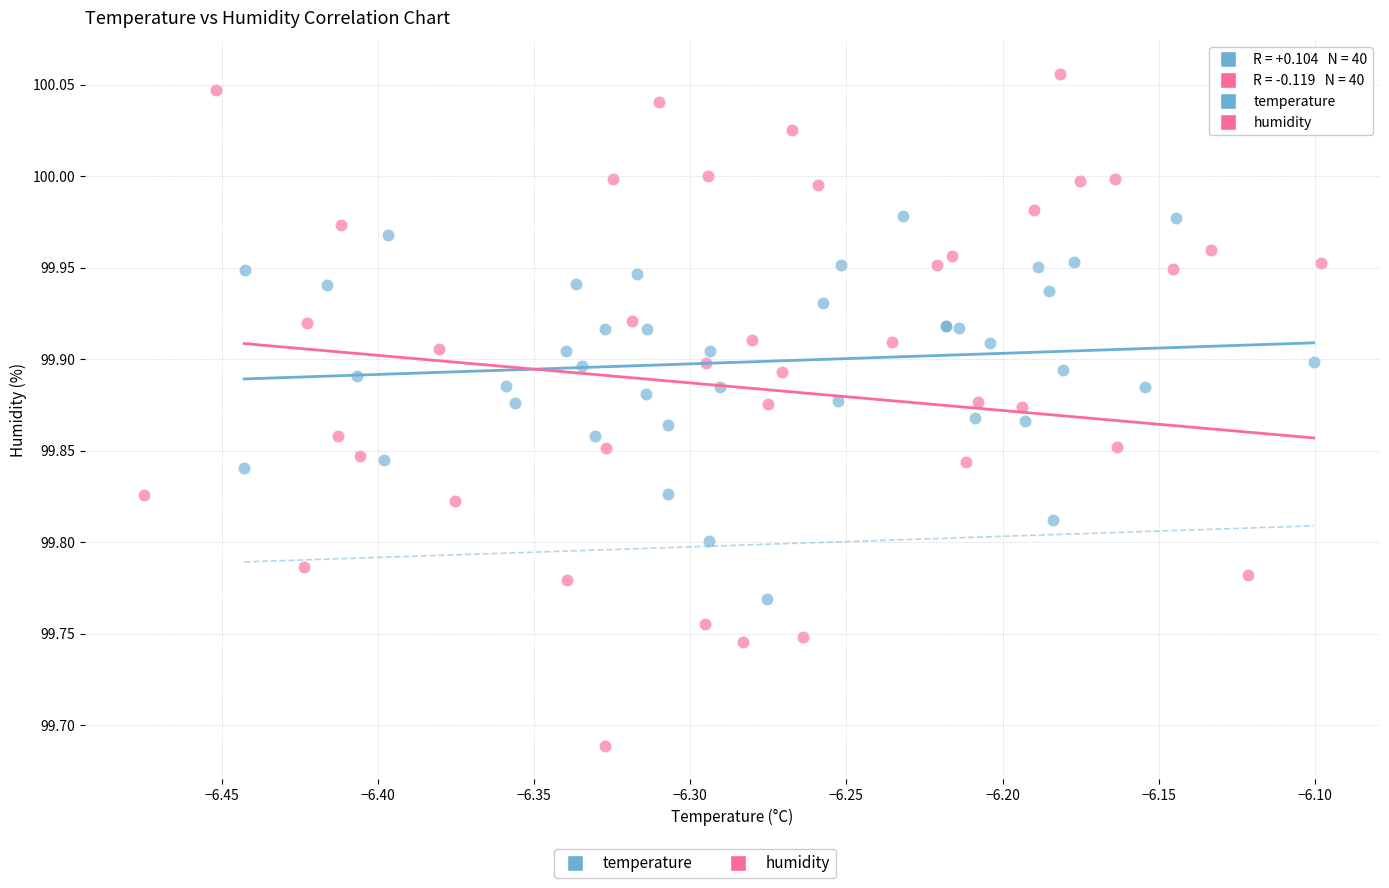

Which series contains the highest Y value?

humidity